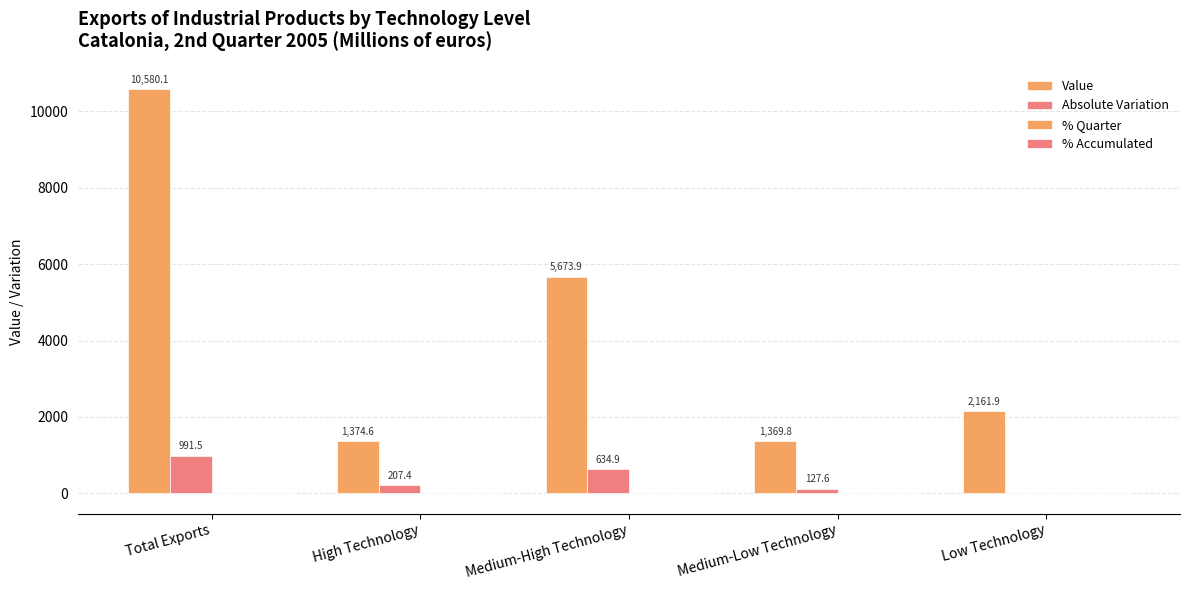

Which series has the largest range (max minus min)?

Value